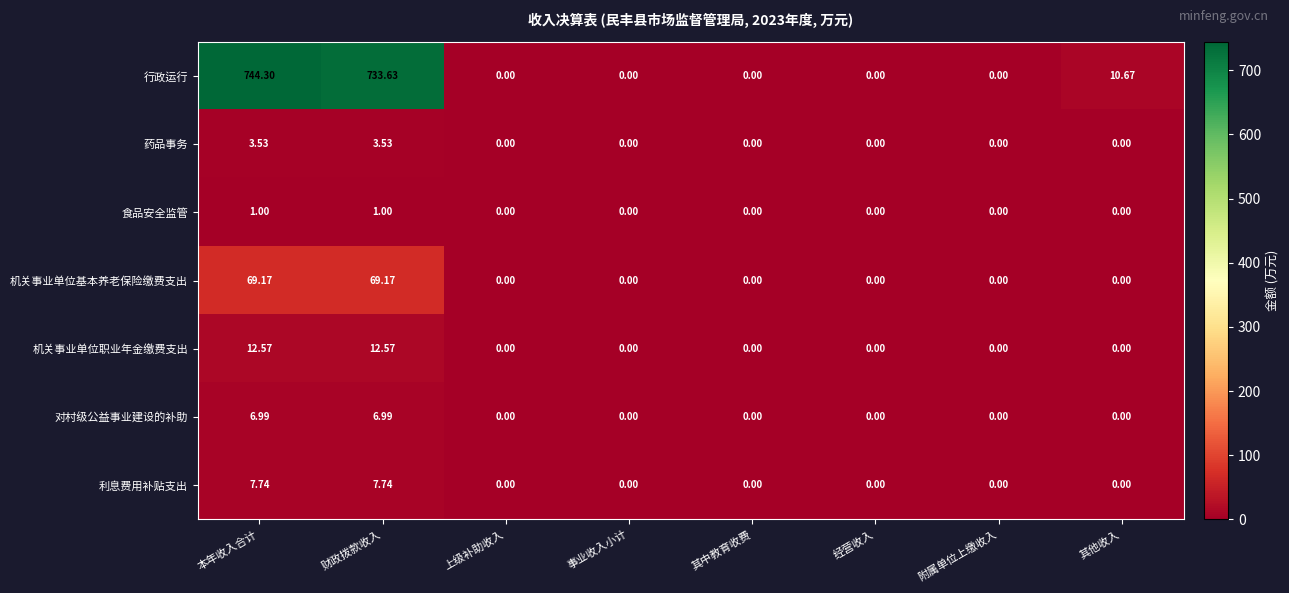

What is the greatest value displayed?

744.3